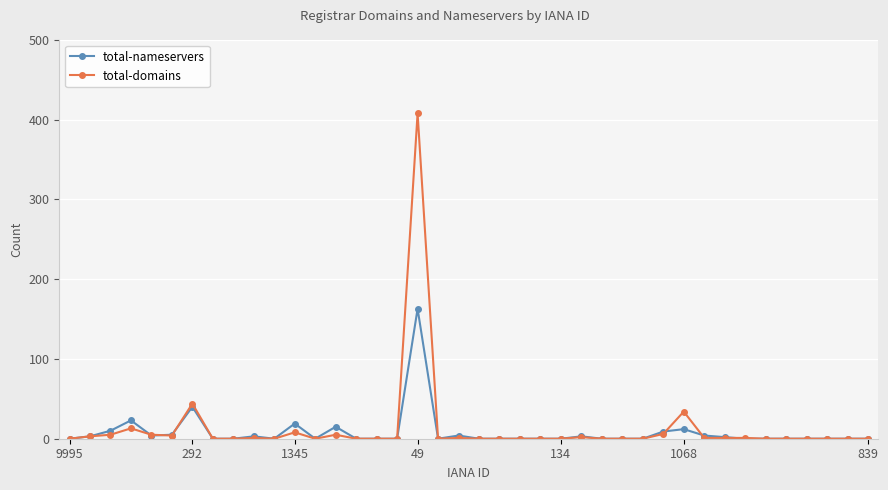

True or false: total-domains has more than 0 interior local peaks.

True